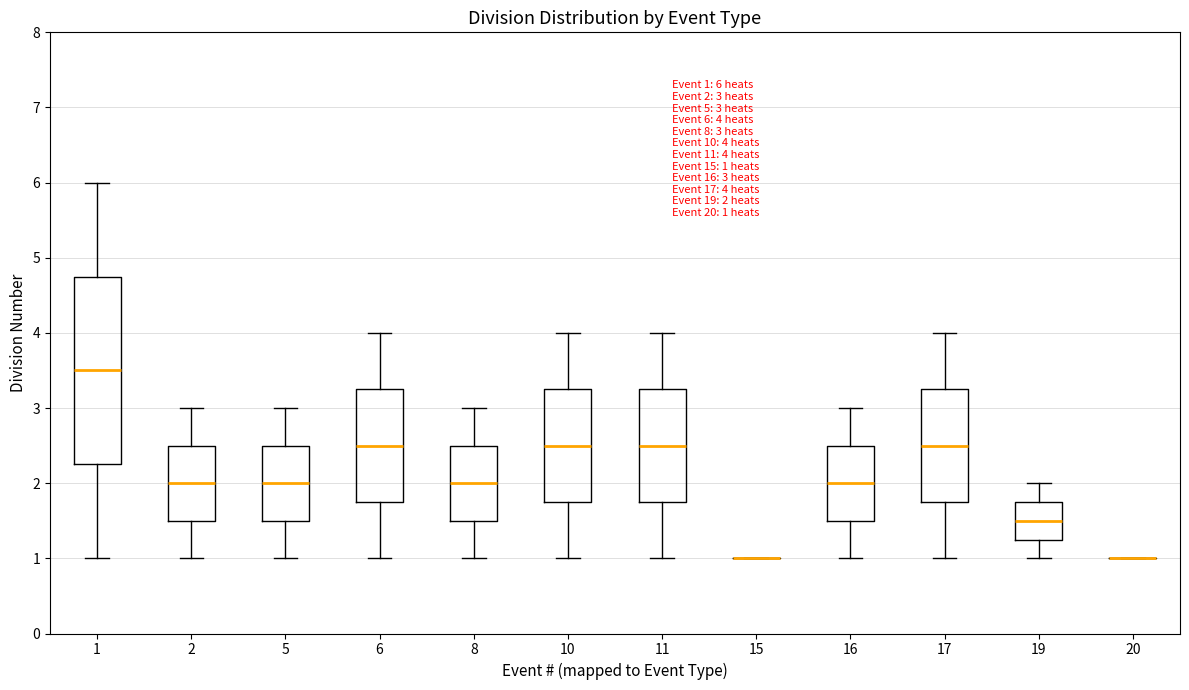

Which box is the tallest, from its lower edge to its upper edge?

1